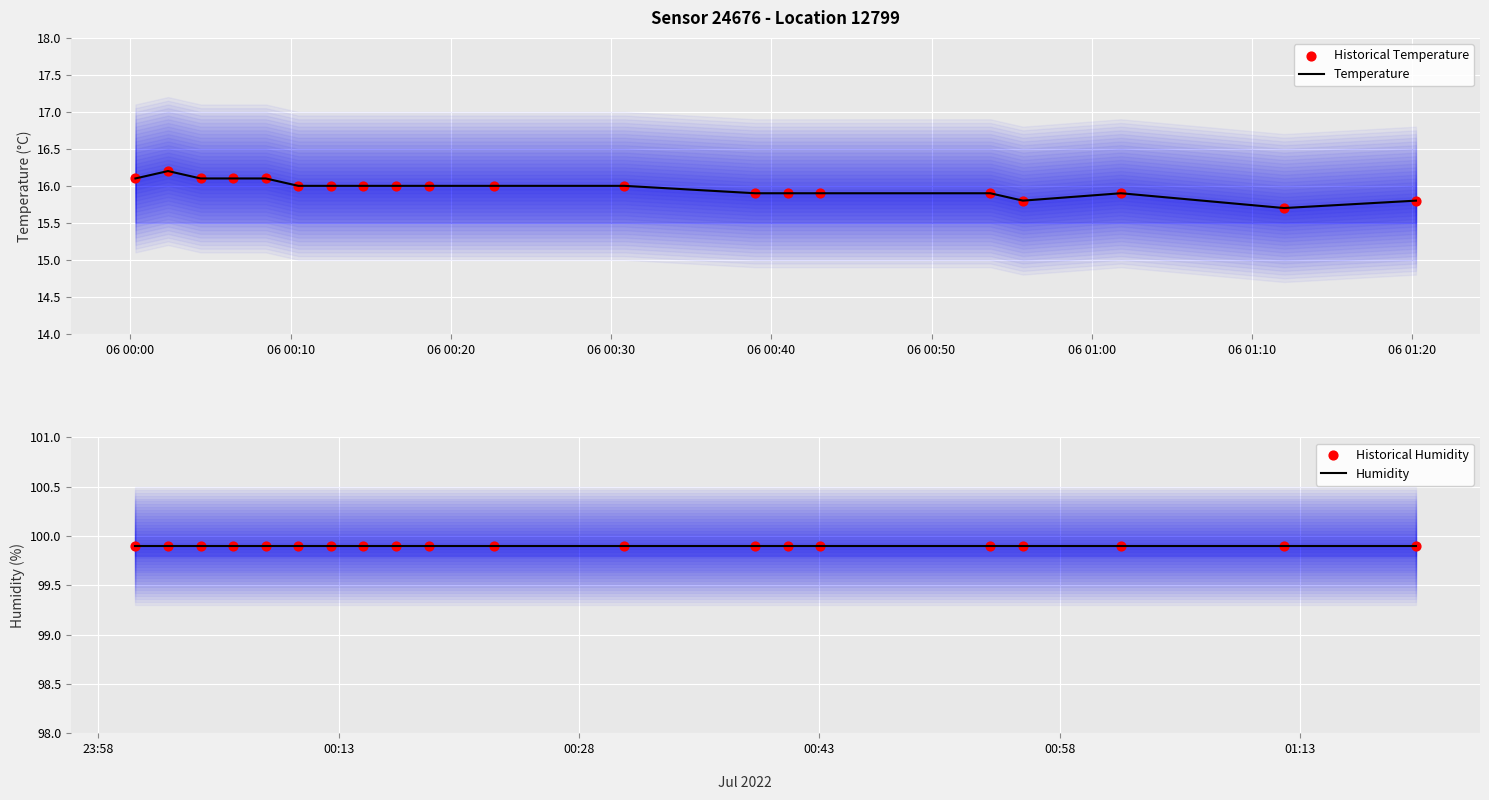

Which series contains the lowest Y value?

Temperature